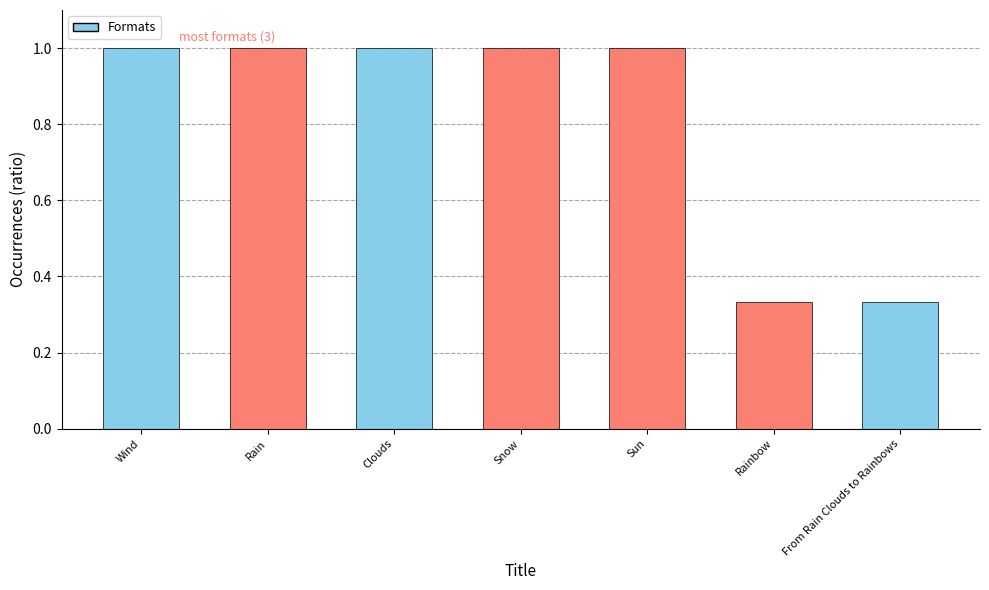

What is the change in value from Sun to From Rain Clouds to Rainbows?

-0.7